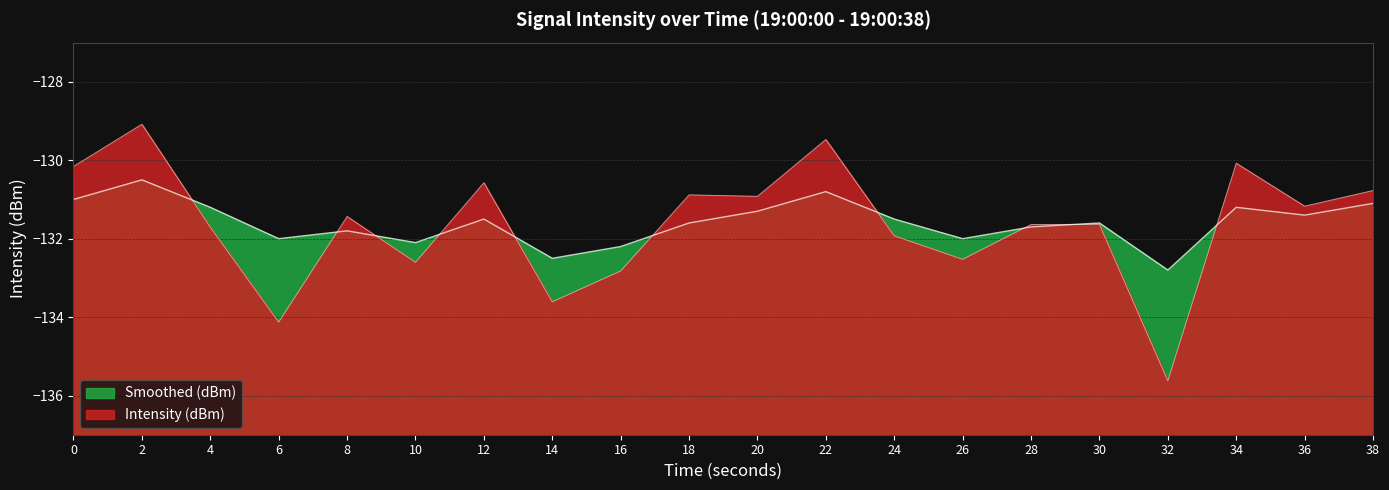

In Smoothed (dBm), how many points are lower than both neighbors (excluding endpoints)?

6